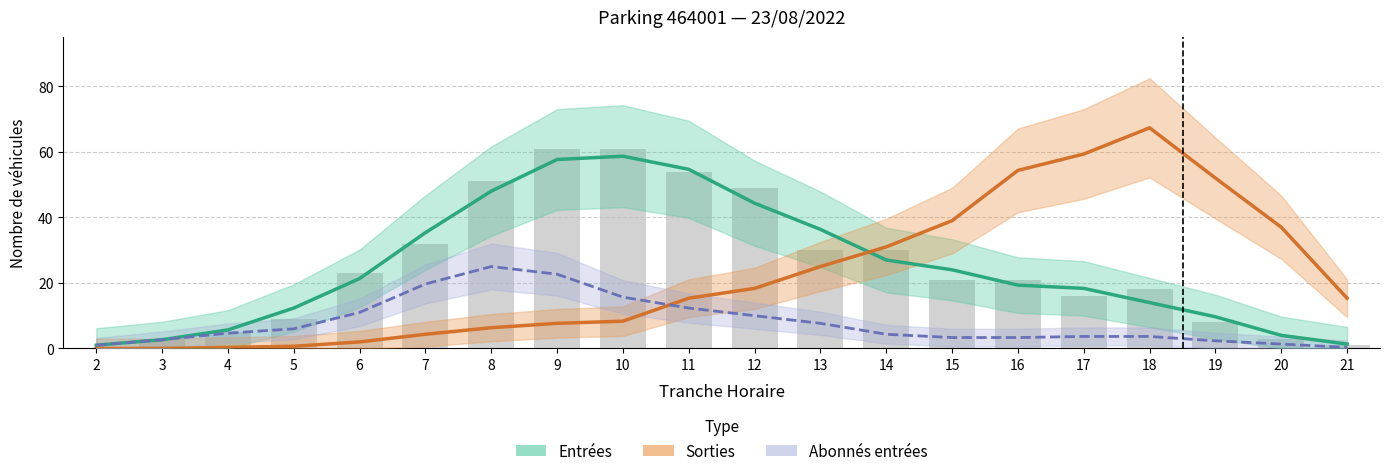

Which category has the lowest value in the Abonnés entrées (lissé) series?

21